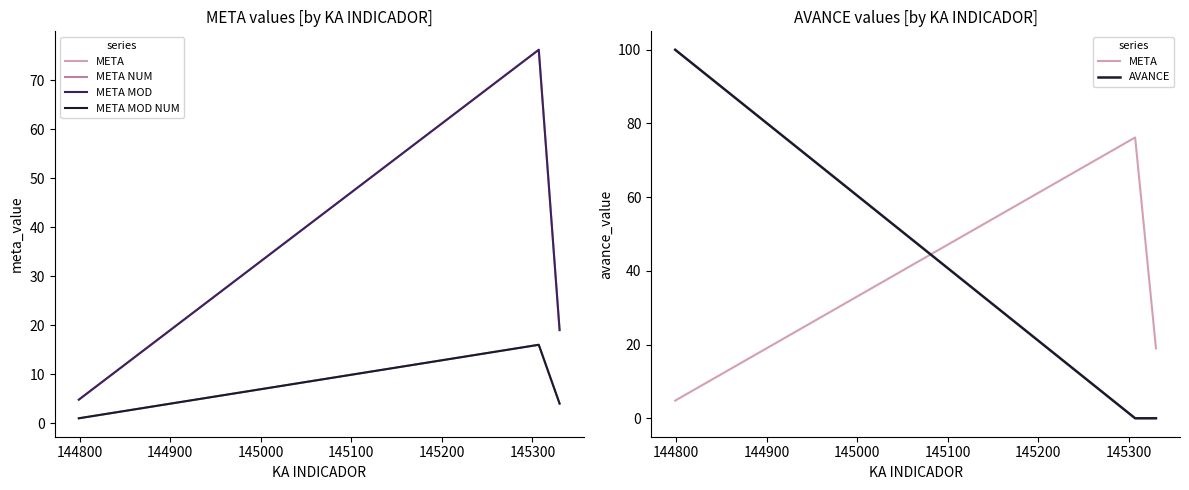

Reading left to right, transcribe all the data shown in this chart.

META: 4.8	76.2	19.0
META NUM: 1.0	16.0	4.0
META MOD: 4.8	76.2	19.0
META MOD NUM: 1.0	16.0	4.0
AVANCE: 100.0	0.0	0.0